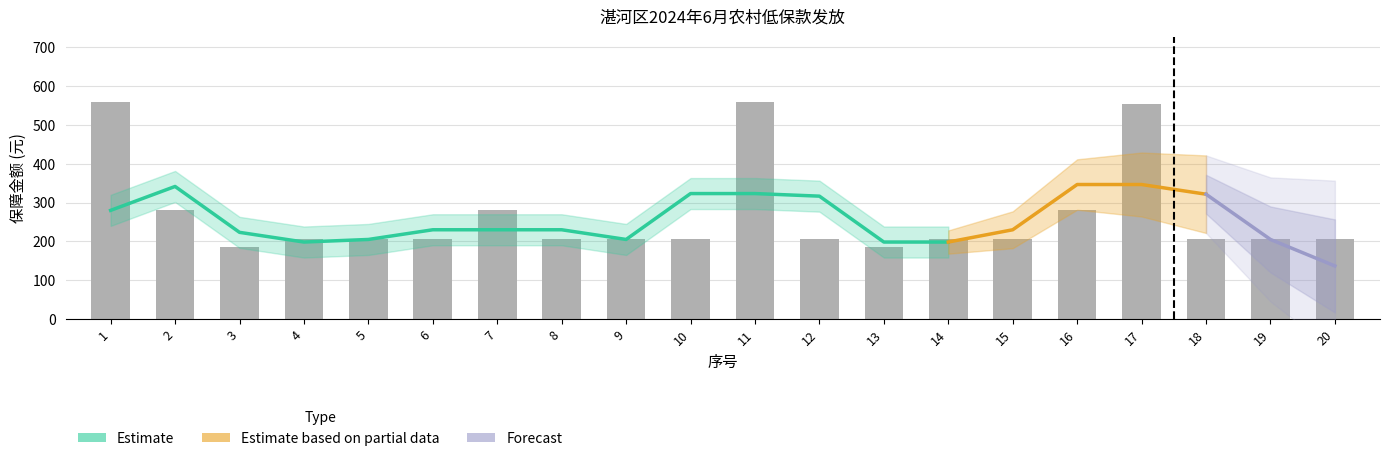

What is the sum of all values?

5345